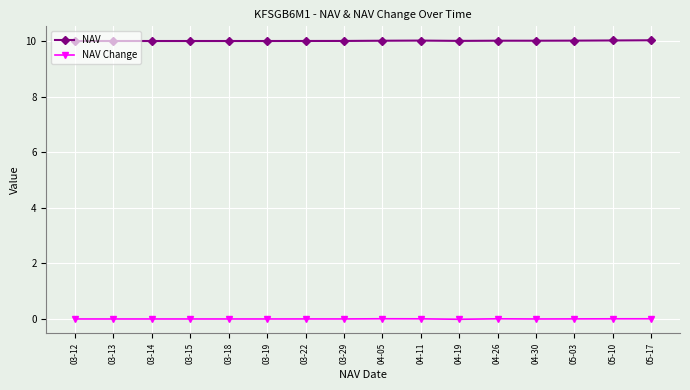

True or false: NAV Change and NAV intersect in this chart.

False